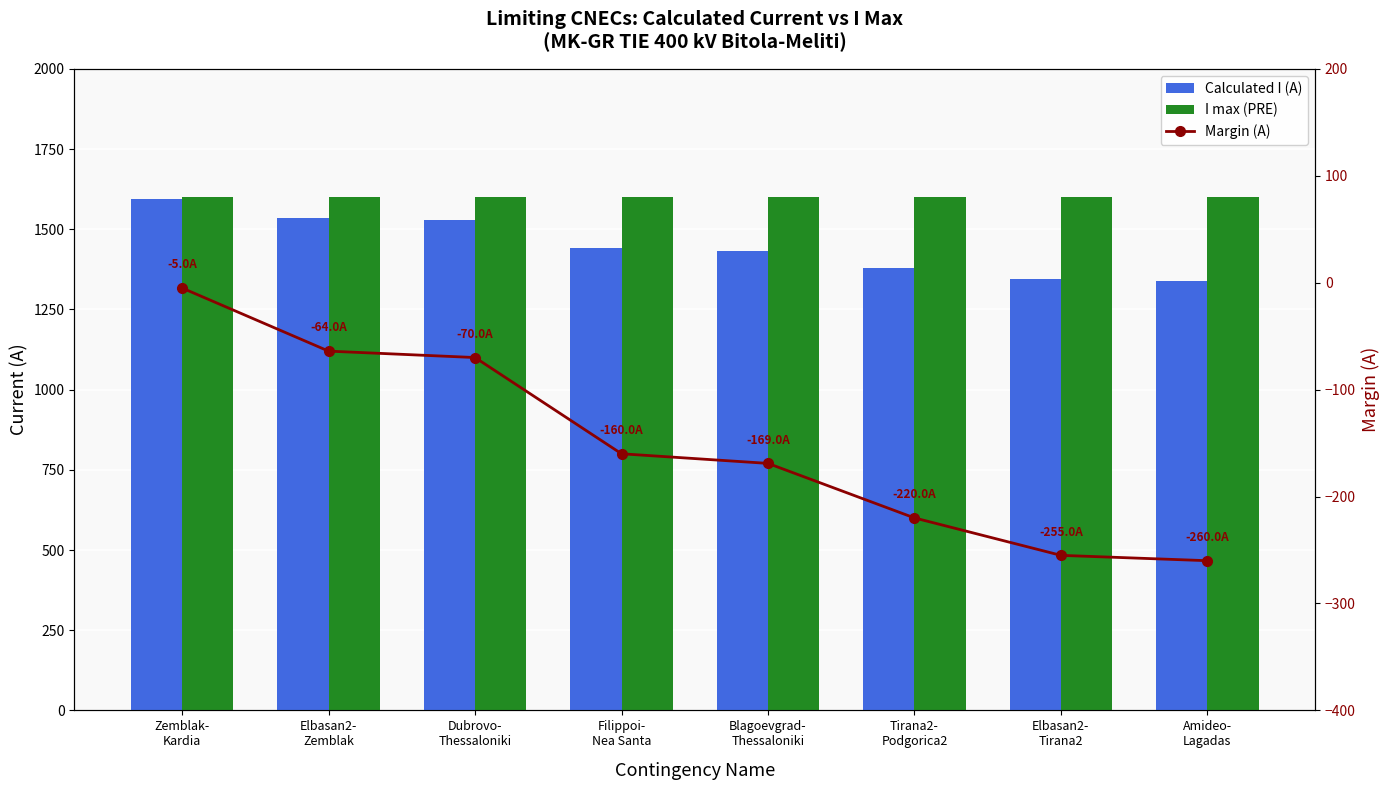

Which category has the lowest value in the Calculated I (A) series?

Amideo-
Lagadas